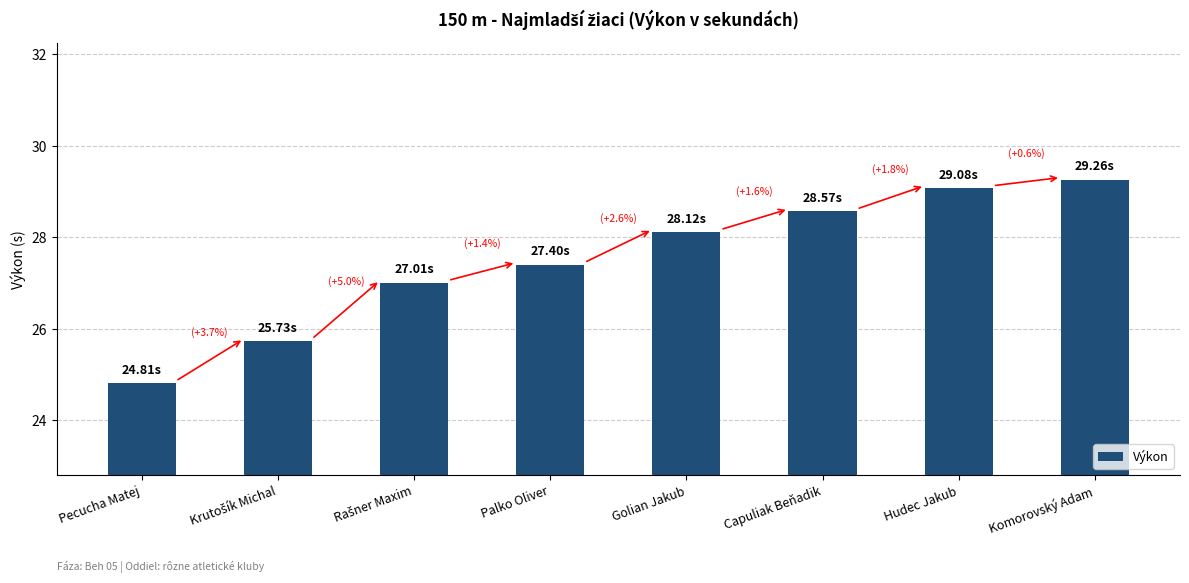

What is the sum of all values?

220.0